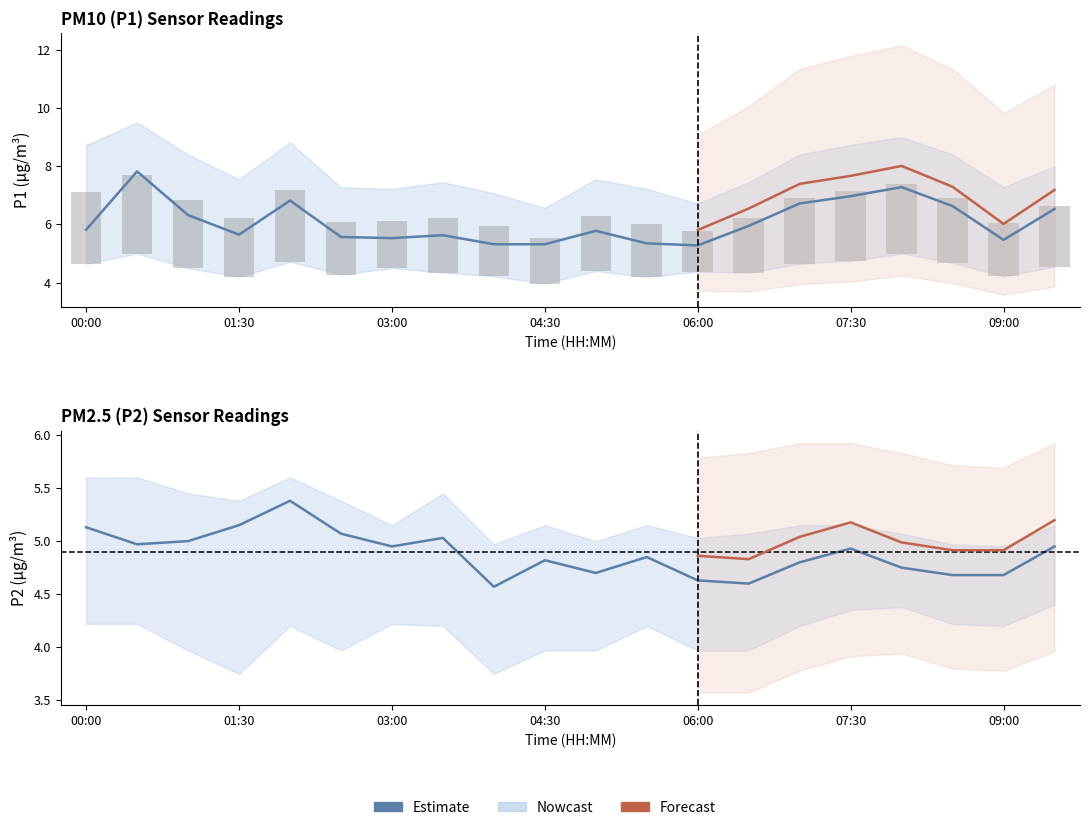

What is the spread (max minus min) of values at 00:30?

5.1